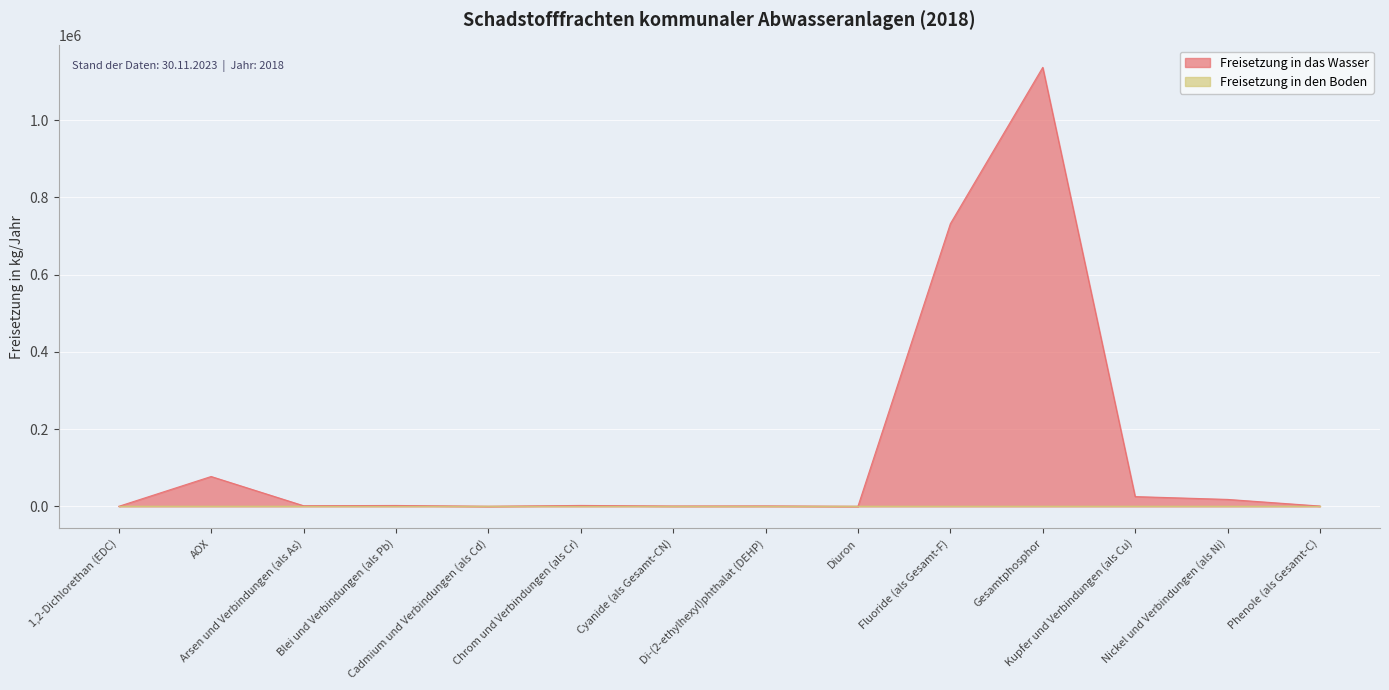

Reading left to right, what are all the values shown in this chart?

1,2-Dichlorethan (EDC)=10	AOX=77290	Arsen und Verbindungen (als As)=1616	Blei und Verbindungen (als Pb)=2243	Cadmium und Verbindungen (als Cd)=160	Chrom und Verbindungen (als Cr)=2330	Cyanide (als Gesamt-CN)=814	Di-(2-ethylhexyl)phthalat (DEHP)=1060	Diuron=49	Fluoride (als Gesamt-F)=731910	Gesamtphosphor=1136840	Kupfer und Verbindungen (als Cu)=25277	Nickel und Verbindungen (als Ni)=17955	Phenole (als Gesamt-C)=779